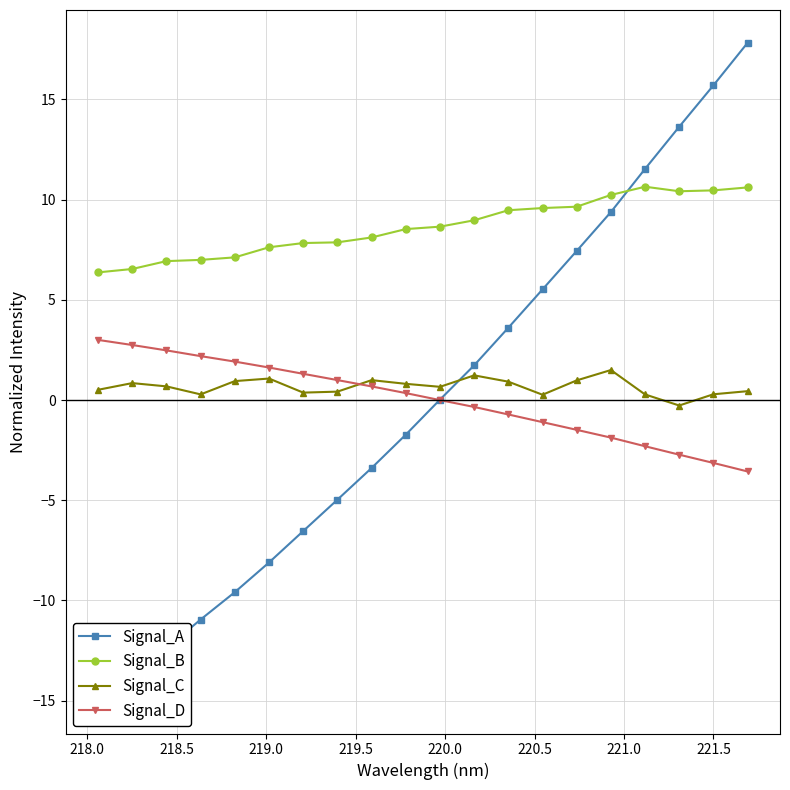

True or false: Signal_B and Signal_D intersect in this chart.

False